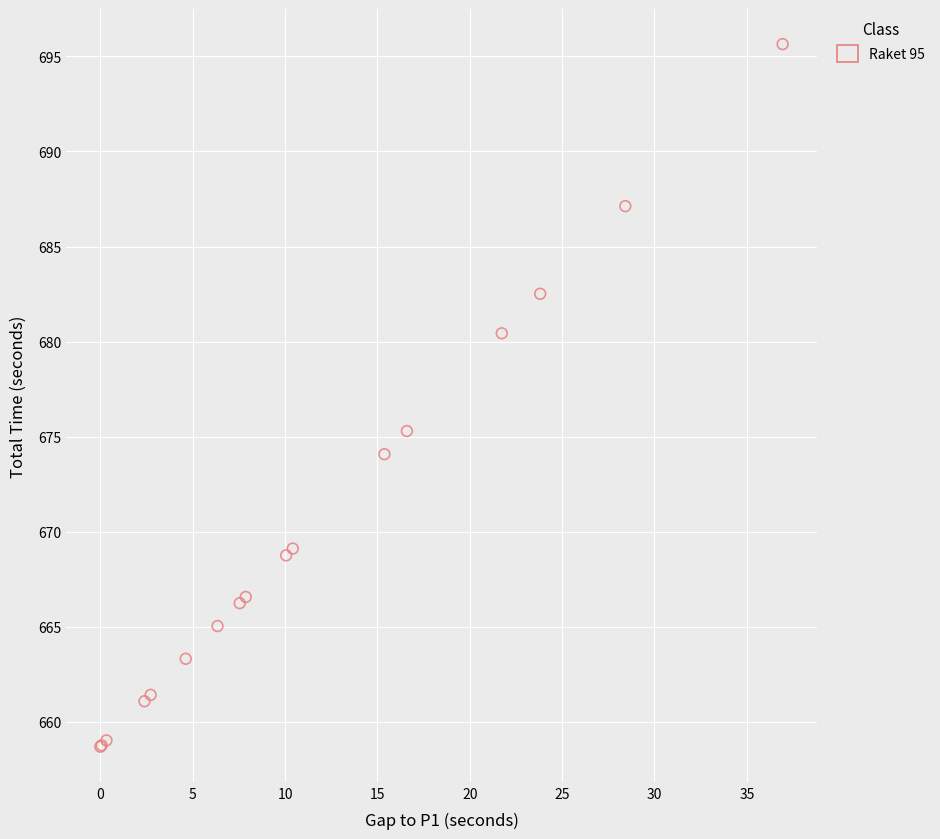

What Y value in the scatter plot is closest to 677?

675.3